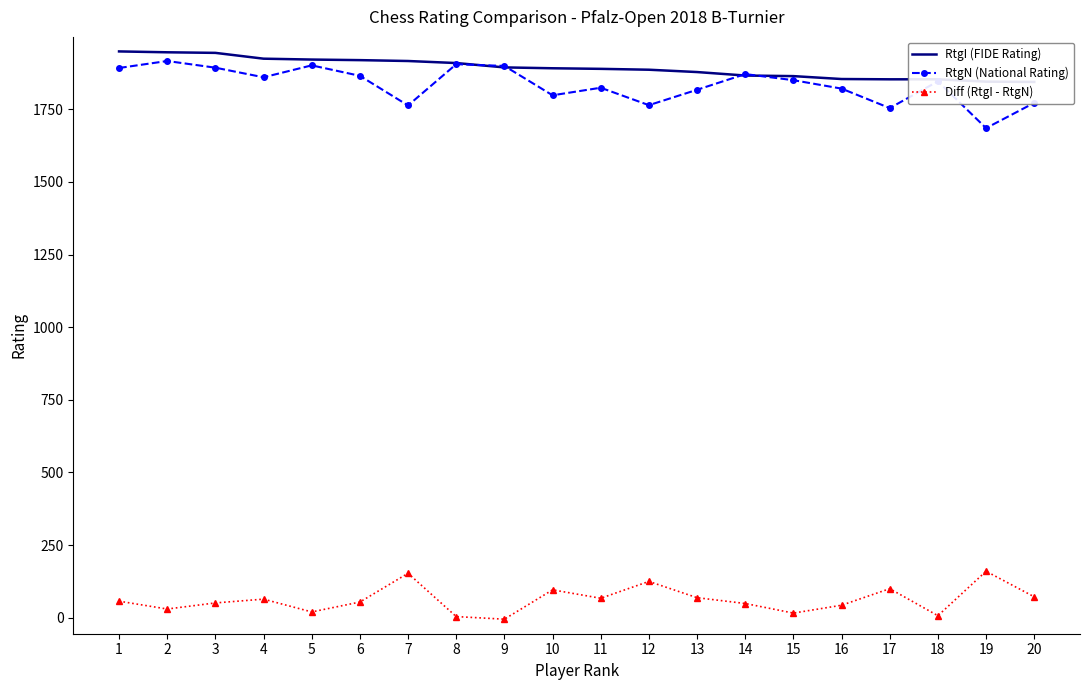

Where is Diff (RtgI - RtgN) nearest to the value 77?

20